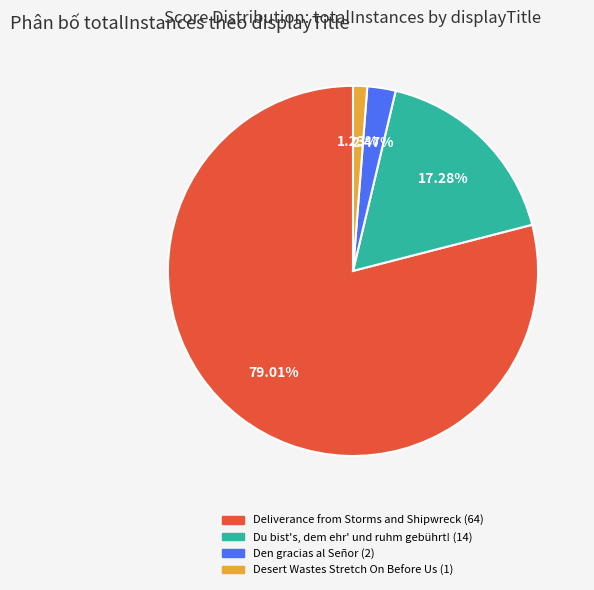

Which slice is the smallest?

Desert Wastes Stretch On Before Us